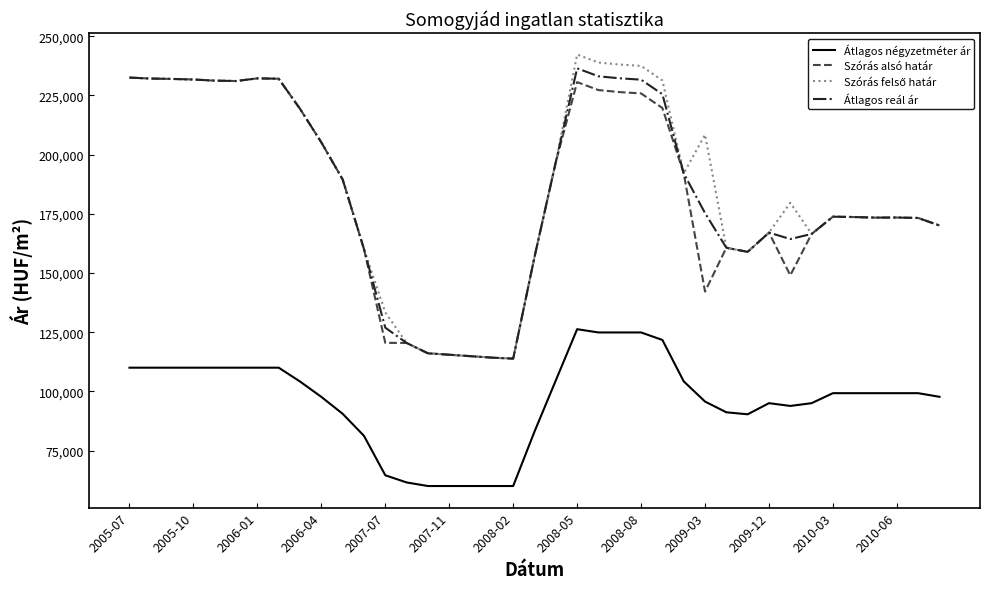

True or false: Szórás alsó határ and Átlagos négyzetméter ár intersect in this chart.

False